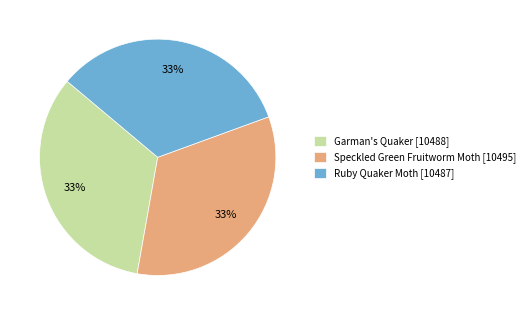

The Speckled Green Fruitworm Moth slice represents 44% of the pie. True or false?

False